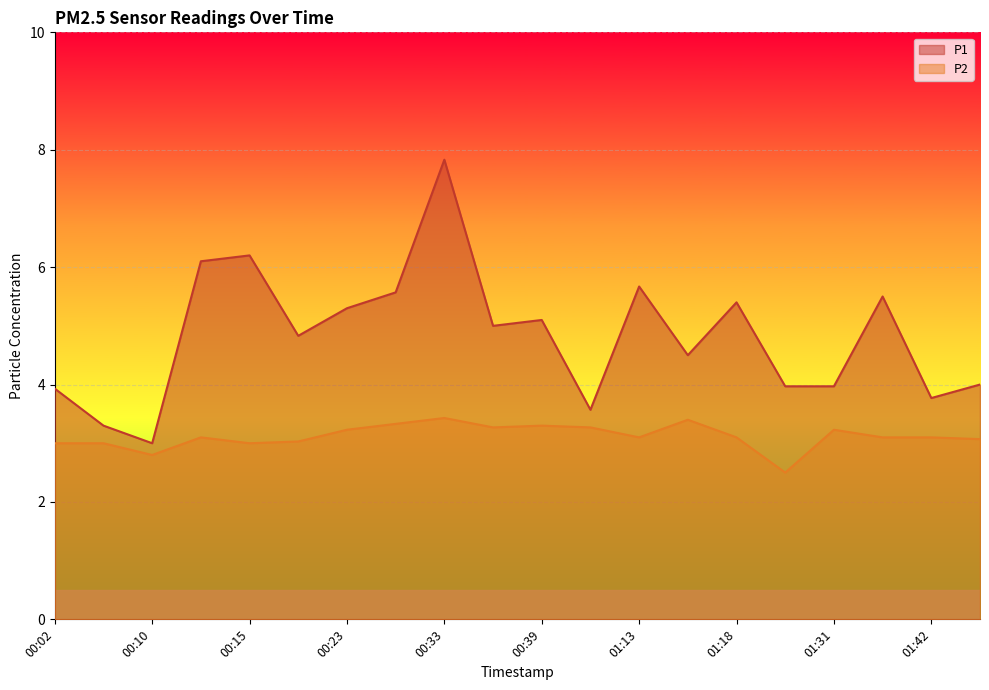

List the labels in order of P2 value, largest first.

00:33, 01:15, 00:25, 00:39, 00:36, 01:05, 00:23, 01:31, 00:12, 01:13, 01:18, 01:39, 01:42, 01:50, 00:20, 00:02, 00:07, 00:15, 00:10, 01:23